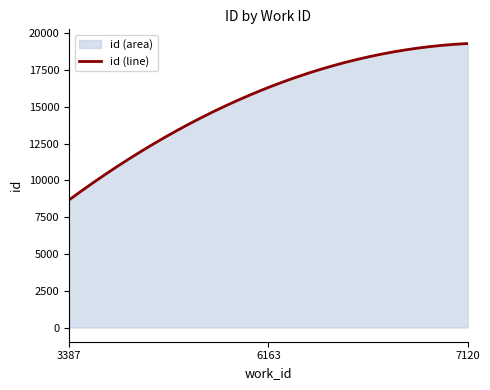

What is the sum of all values?

4658892.5